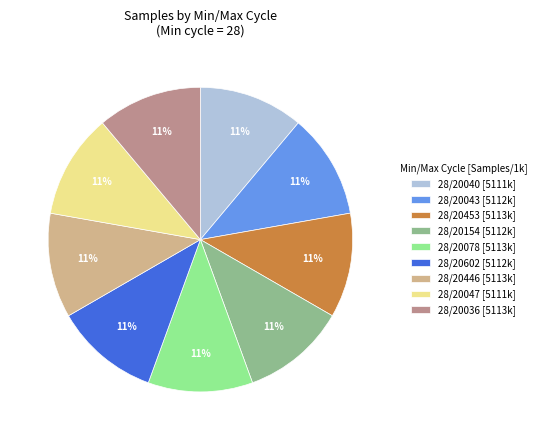

To the nearest percent, what portion does 28/20040 [5111k] represent?

11%